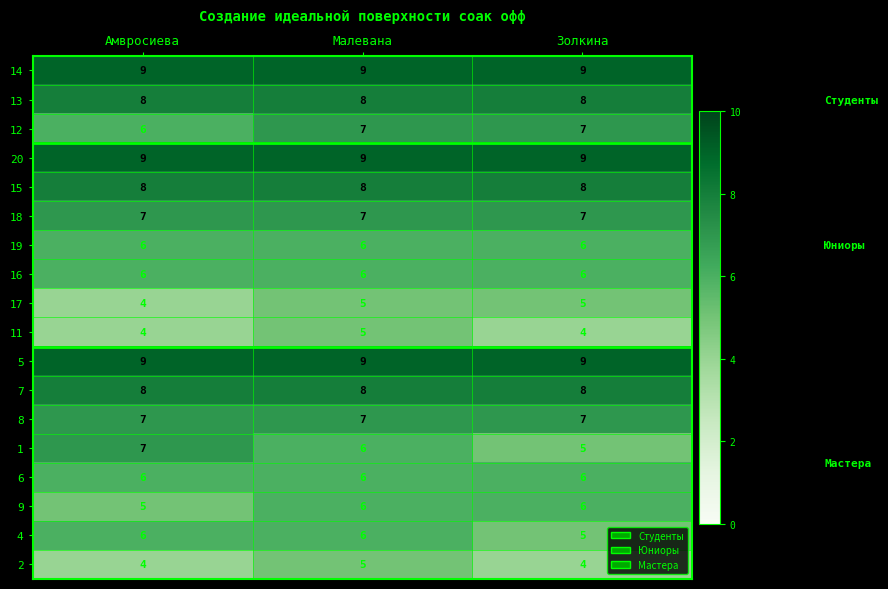

What is the difference between the highest and lowest values at Золкина?

5